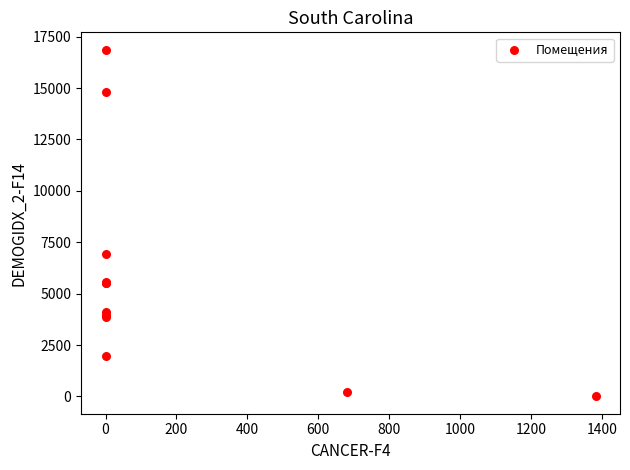

What Y value in the scatter plot is closest to 8434?

6915.3